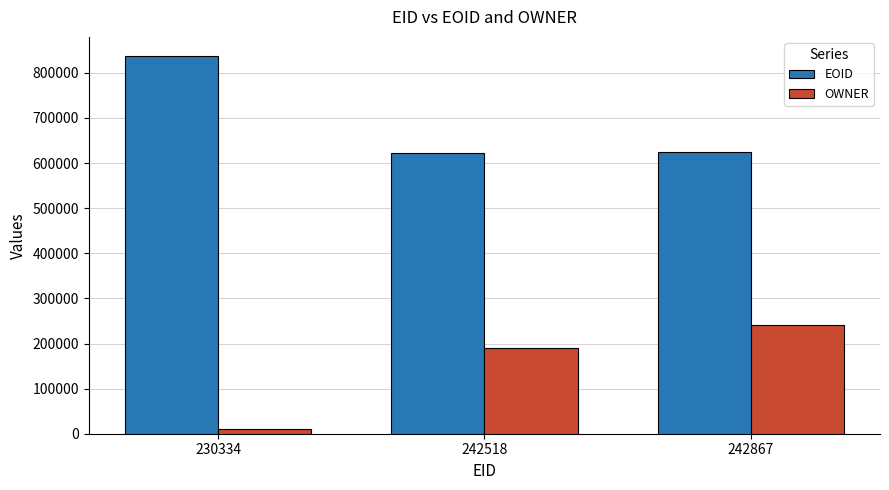

At how many categories does at least one series exceed 119188?

3